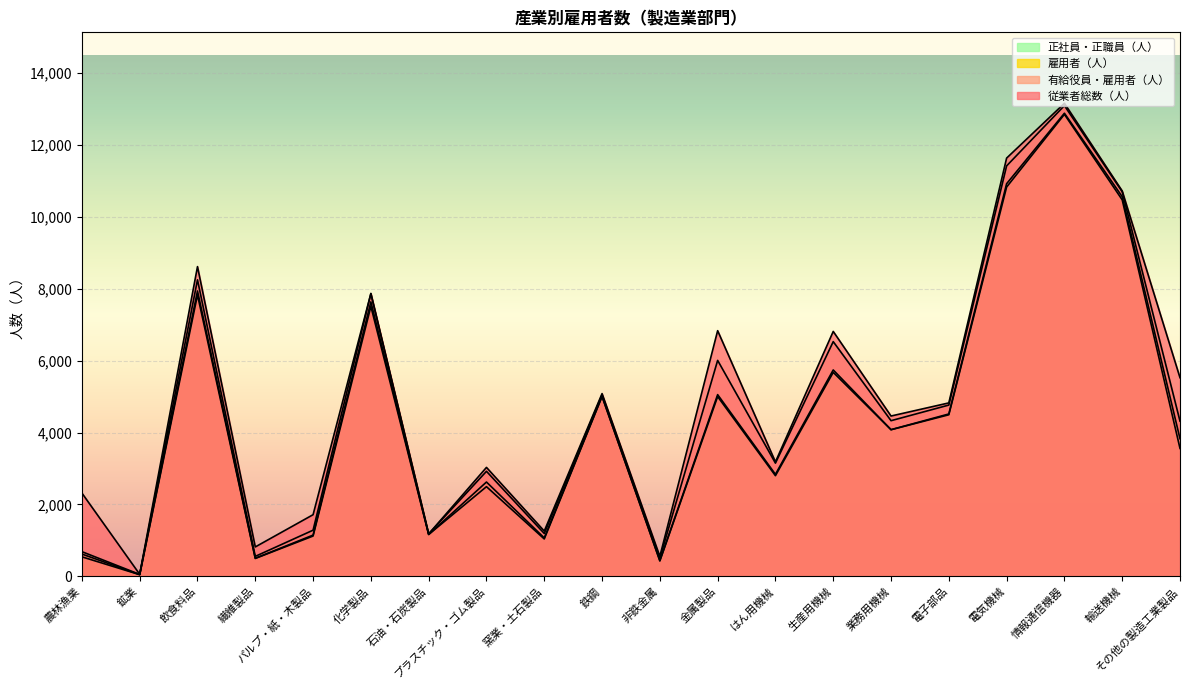

The 従業者総数（人） series shows 1260 at 窯業・土石製品. True or false?

True